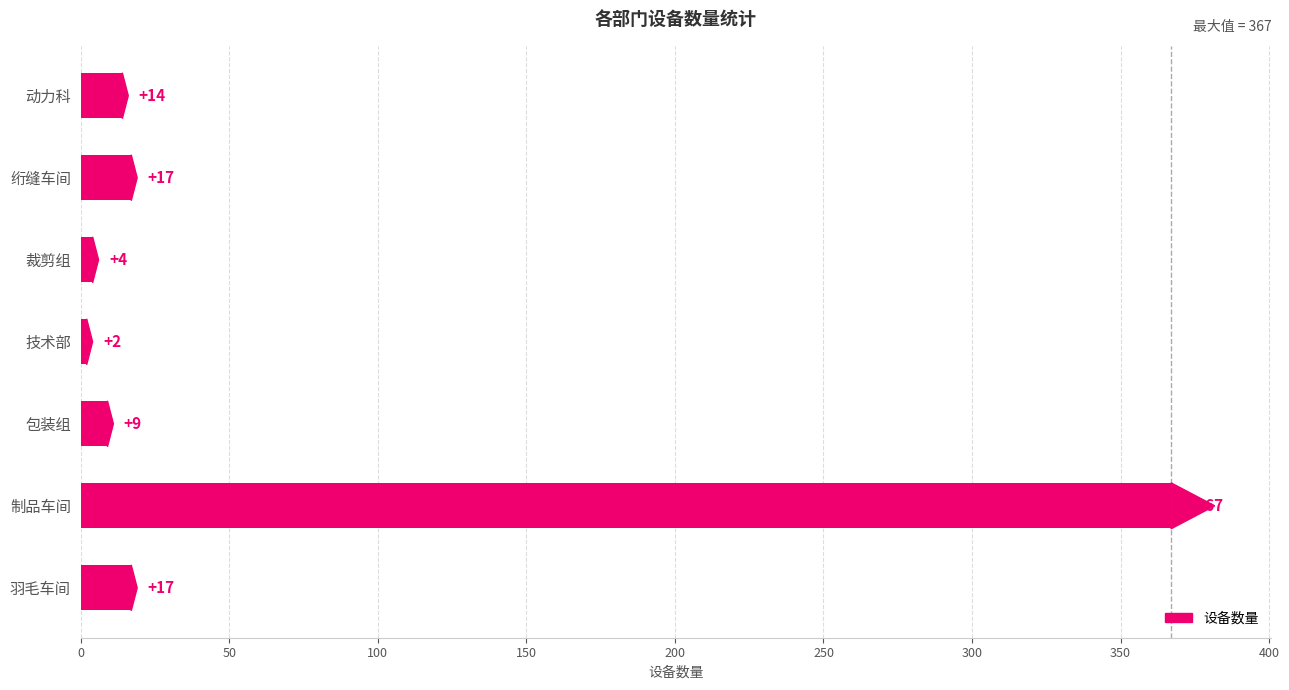

The chart shows a value of 507 at 制品车间. True or false?

False